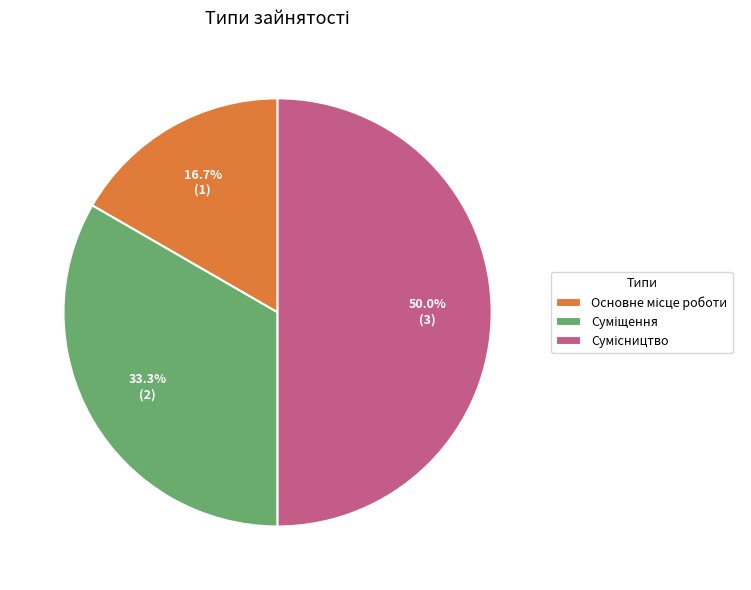

To the nearest percent, what is the average slice percentage?

33%